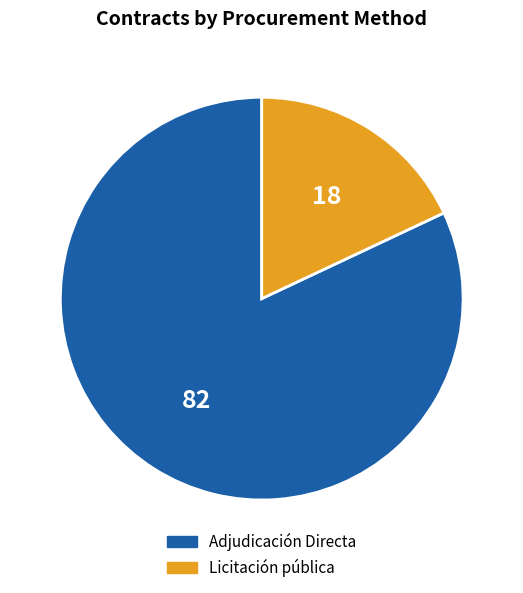

Does Adjudicación Directa account for over 50% of the chart?

Yes